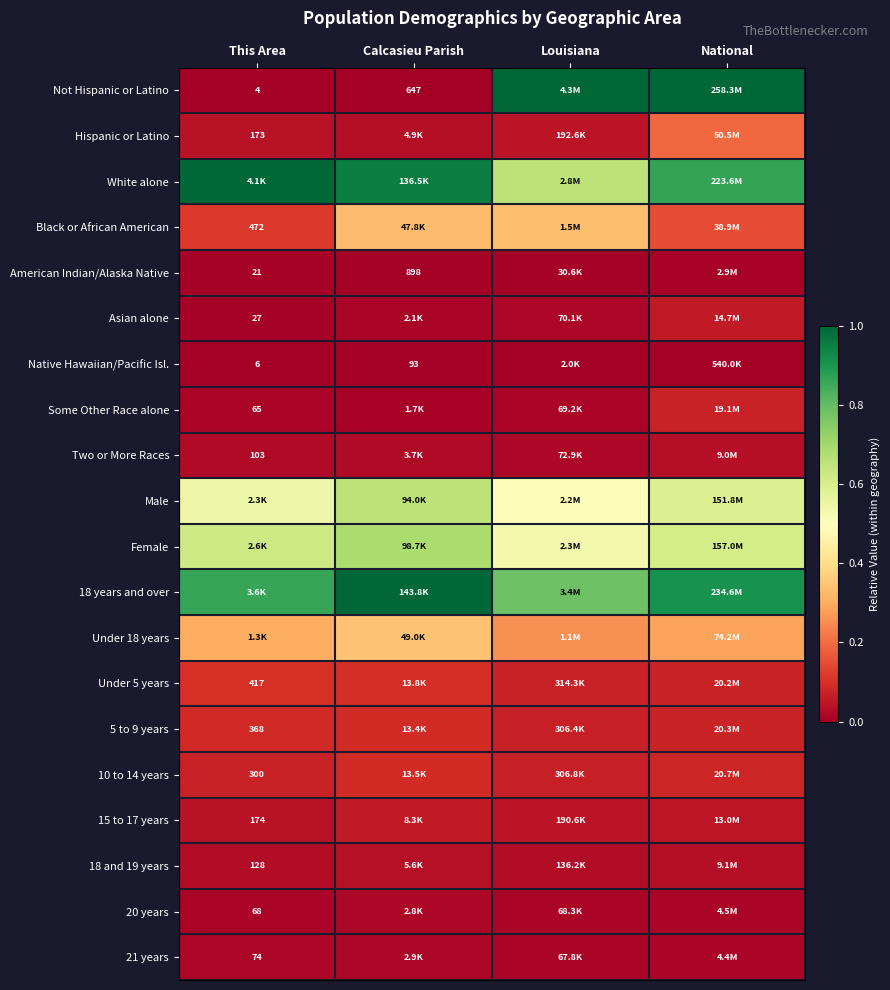

Is the value of 5 to 9 years at Louisiana greater than the value of Native Hawaiian/Pacific Isl. at Calcasieu Parish?

Yes